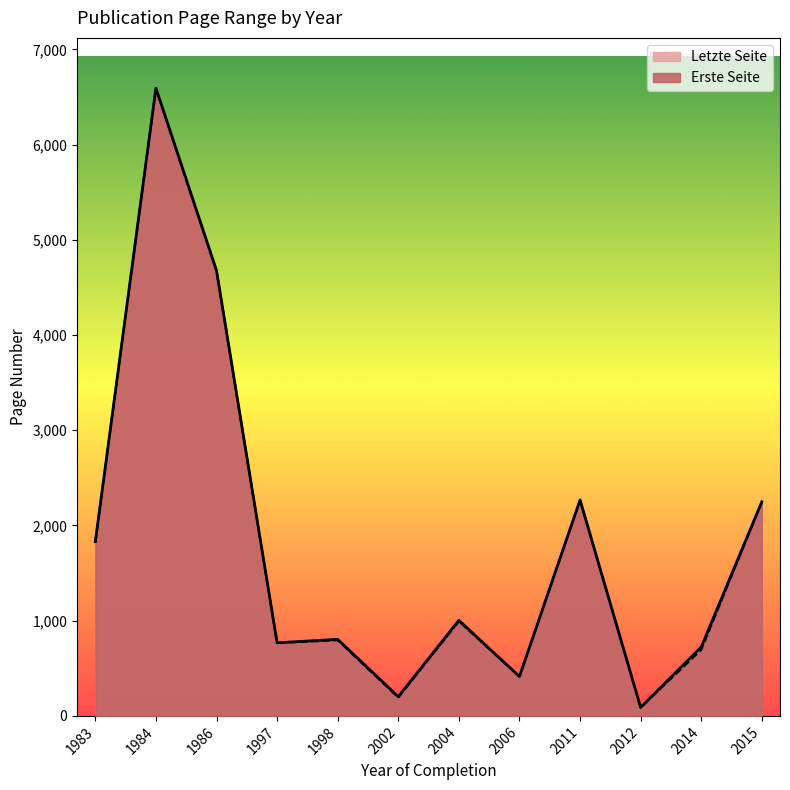

What is the maximum value shown in the chart?

6593